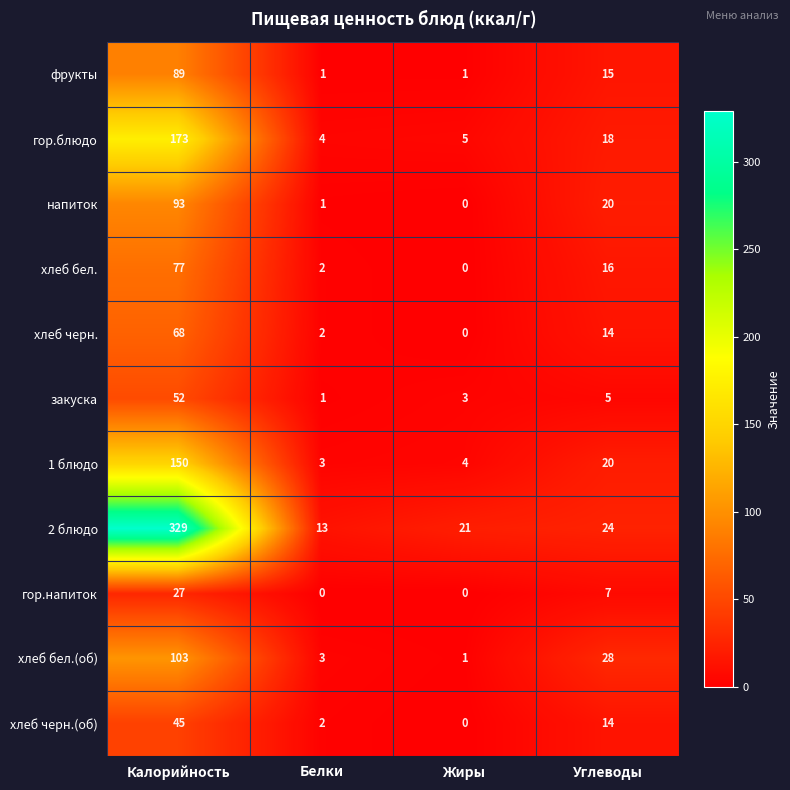

At which label does 2 блюдо reach its peak?

Калорийность